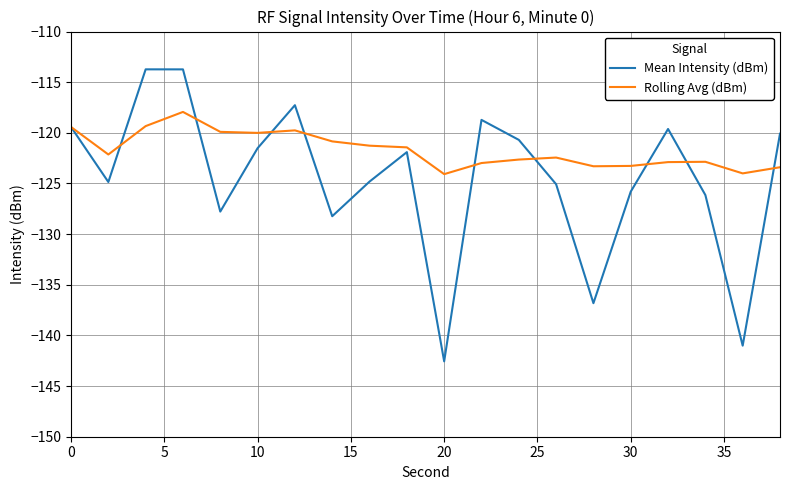

What is the highest value of the Rolling Avg (dBm) series?

-117.9